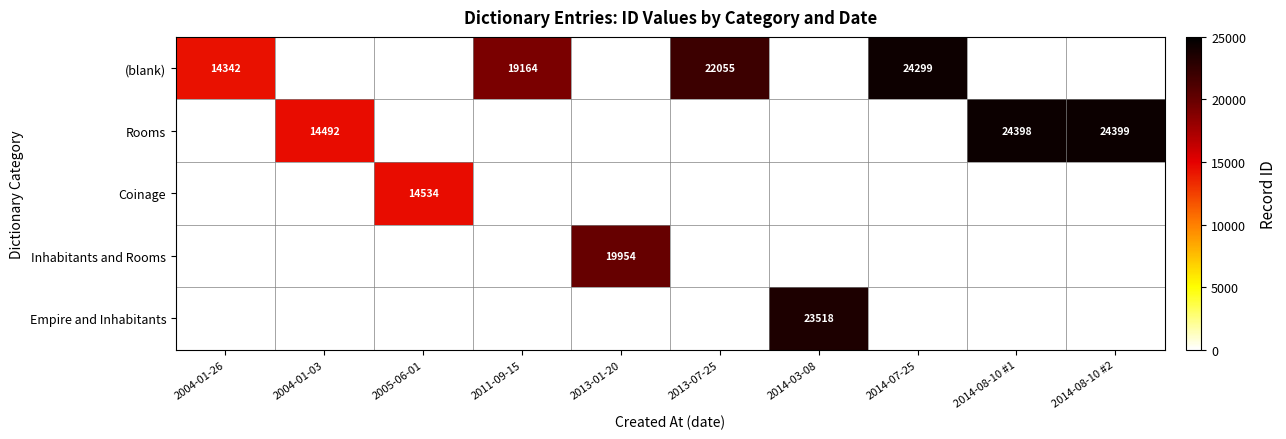

What is the sum of the (blank) values at 2011-09-15 and 2004-01-26?

33506